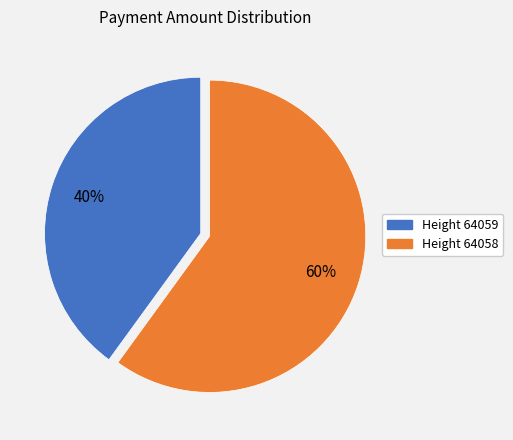

The Height 64058 slice represents 60% of the pie. True or false?

True